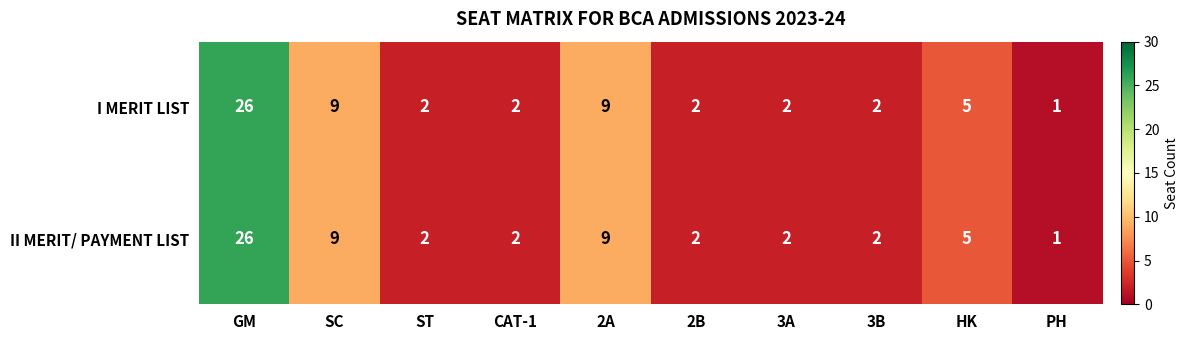

What is the difference between the II MERIT/ PAYMENT LIST values at 2A and HK?

4